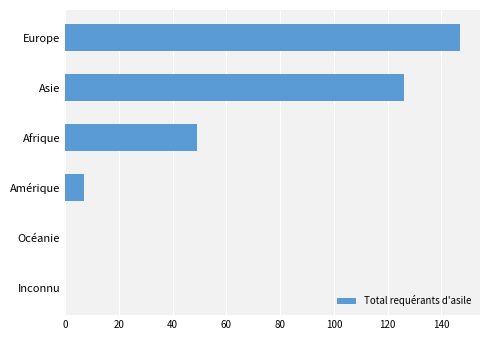

Between Asie and Amérique, which is larger?

Asie